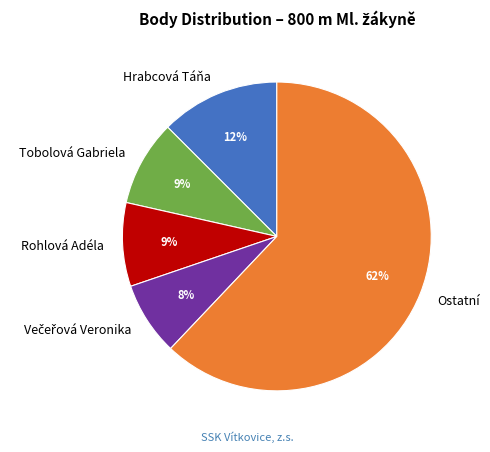

Count the number of slices in the pie.

5